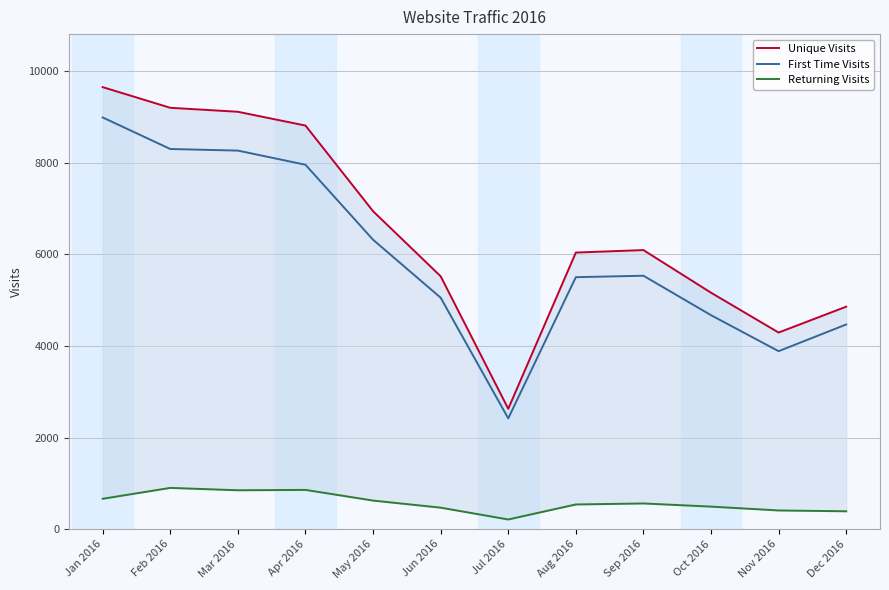

What is the label of the 11th point from the left?

Nov 2016